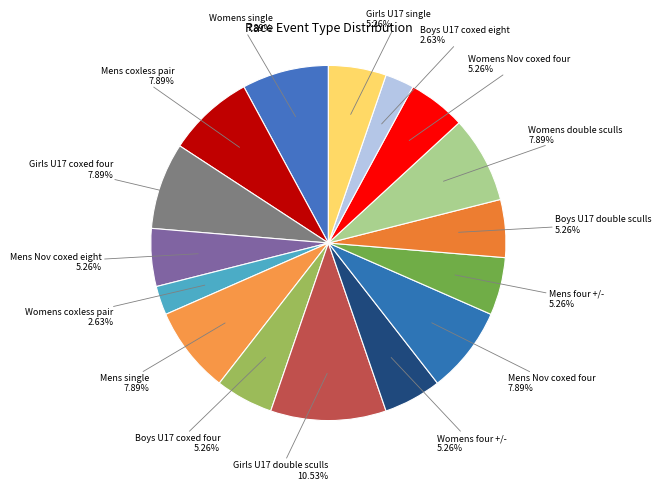

What is the ratio of the value at Boys U17 double sculls to the value at Mens coxless pair?

0.7